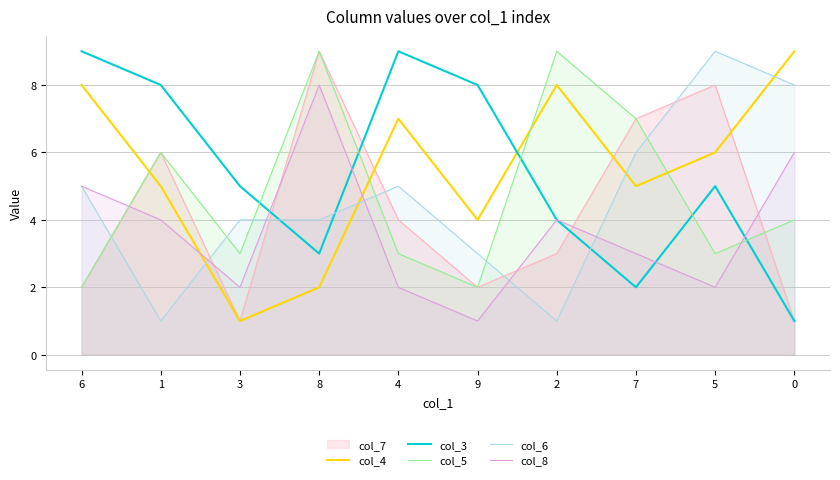

At which category does col_5 reach its first local peak?

1